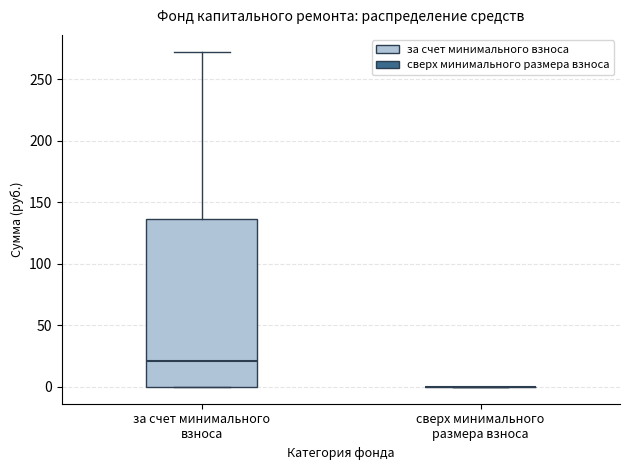

Reading left to right, read every box against the y-axis: the position of its median line, the range the box covers, and the ends of its whiskers. The values are not printed on the chart, so give them approximately, as read against the axis.

за счет минимального взноса: median 20, box 0 to 135, whiskers 0 to 275
сверх минимального размера взноса: box collapsed to a line at 0, whiskers 0 to 0